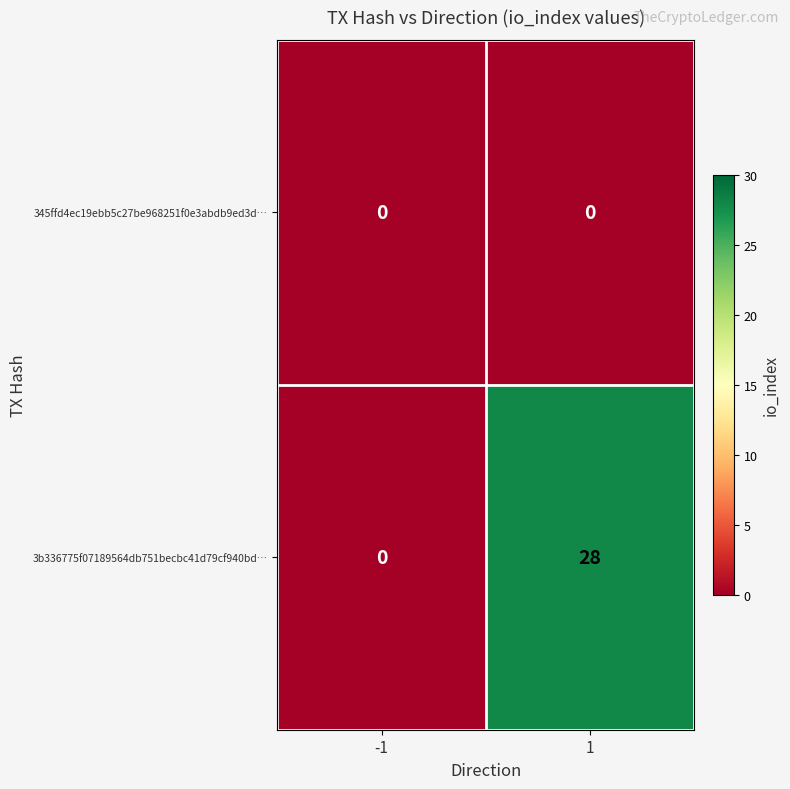

The 3b336775f07189564db751becbc41d79cf940bd… series shows 0 at -1. True or false?

True